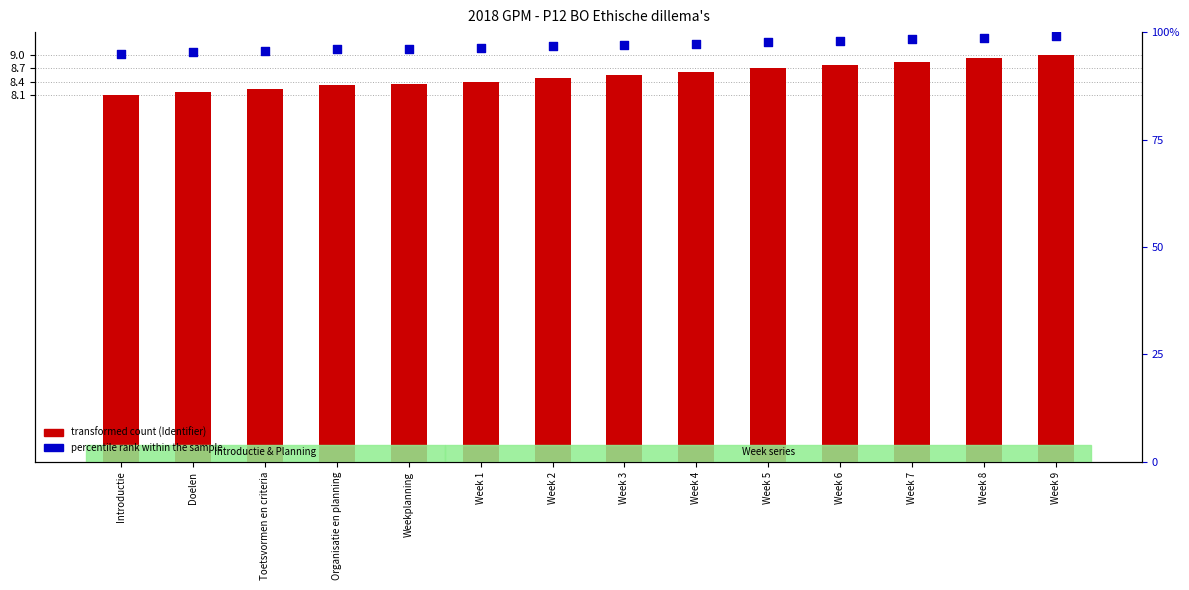

What is the total value across all series at Week 4?

106.0